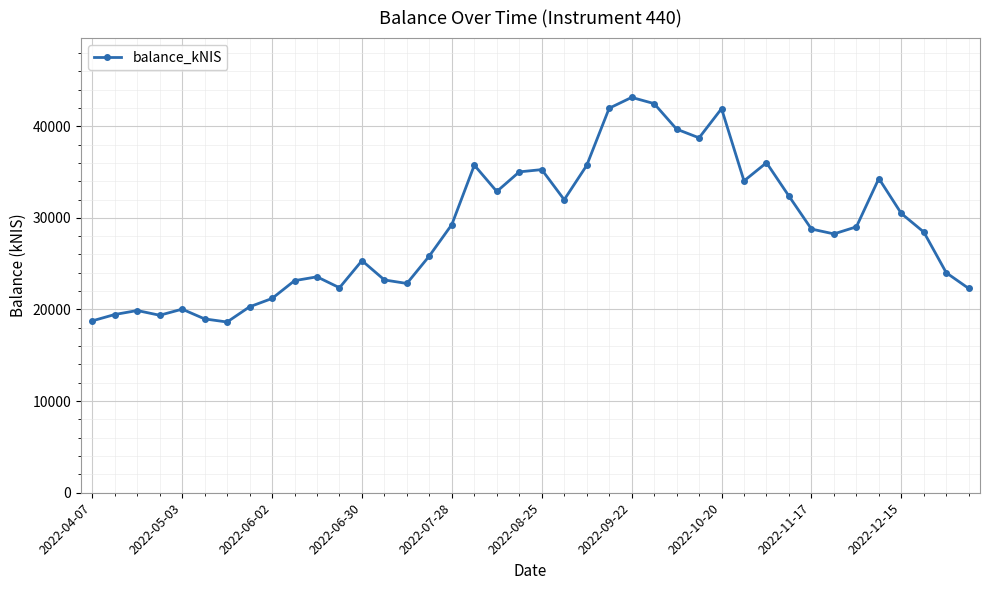

True or false: there are more than 0 points higher than both neighbors.

True